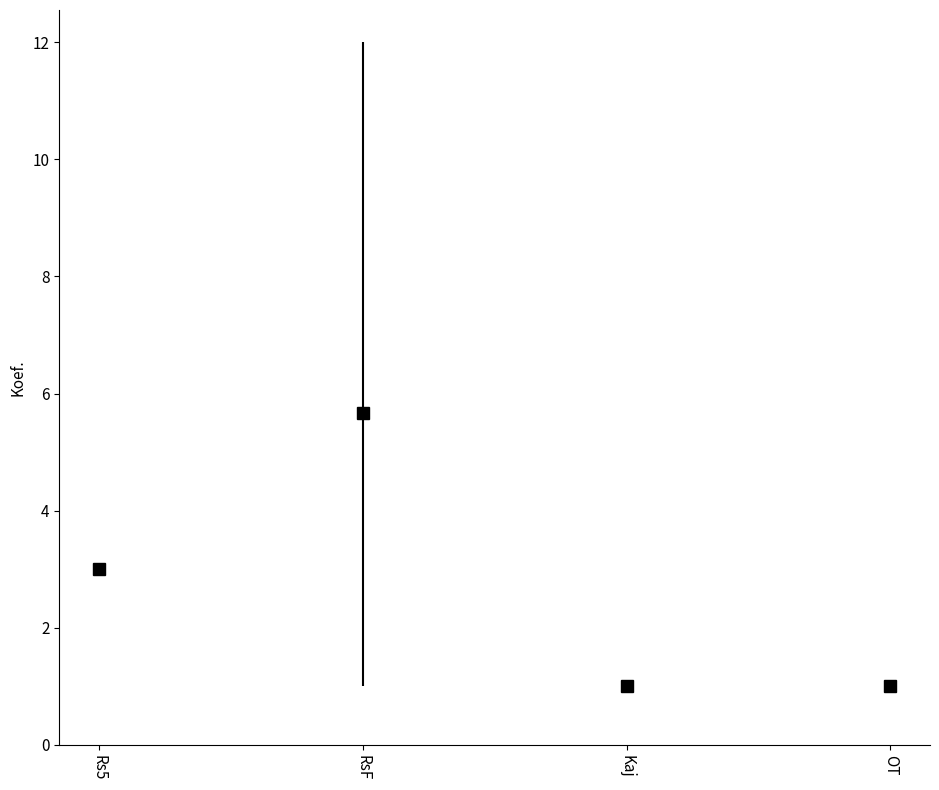

At which label is the value closest to 6?

RsF